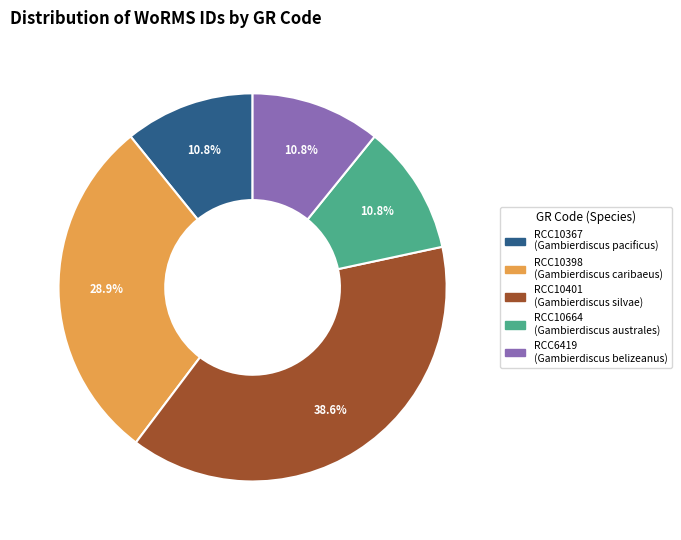

To the nearest percent, what is the combined percentage of RCC10367 and RCC10398?

40%